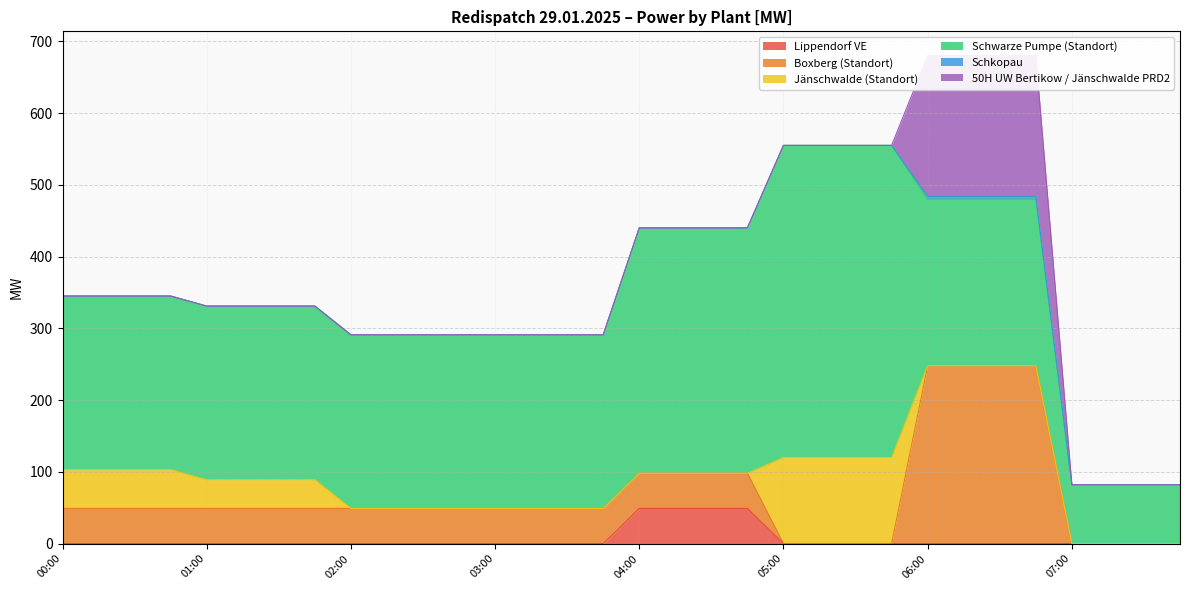

What is the difference between the highest and lowest values at 00:45?

242